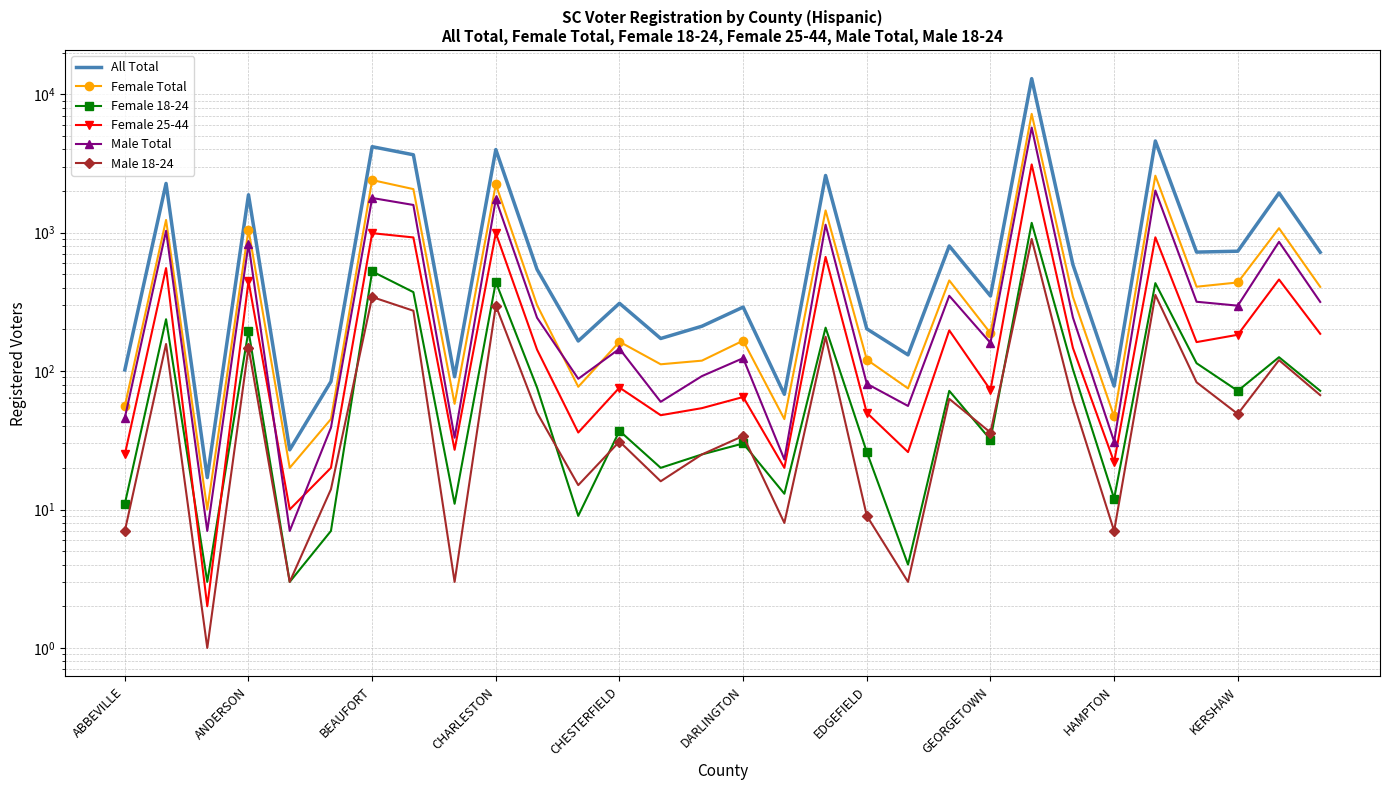

Reading left to right, extract all data points from this chart.

All Total: 102	2269	17	1879	27	84	4181	3655	91	3986	543	165	309	172	211	290	68	2590	202	131	802	349	12972	588	78	4599	724	735	1936	722
Female Total: 56	1236	10	1051	20	45	2400	2065	58	2236	300	77	163	112	119	166	45	1448	121	75	452	188	7220	344	47	2581	407	437	1077	406
Female 18-24: 11	237	3	196	3	7	525	372	11	440	76	9	37	20	25	30	13	206	26	4	72	32	1178	103	12	432	114	72	126	72
Female 25-44: 25	555	2	446	10	20	992	924	27	993	143	36	76	48	54	65	20	668	50	26	197	73	3113	147	22	926	162	183	459	186
Male Total: 46	1032	7	827	7	39	1781	1586	33	1747	243	88	145	60	92	124	23	1142	81	56	350	160	5749	244	31	2016	317	297	859	316
Male 18-24: 7	157	1	148	3	14	343	273	3	297	50	15	31	16	25	34	8	177	9	3	63	36	901	61	7	355	83	49	120	67